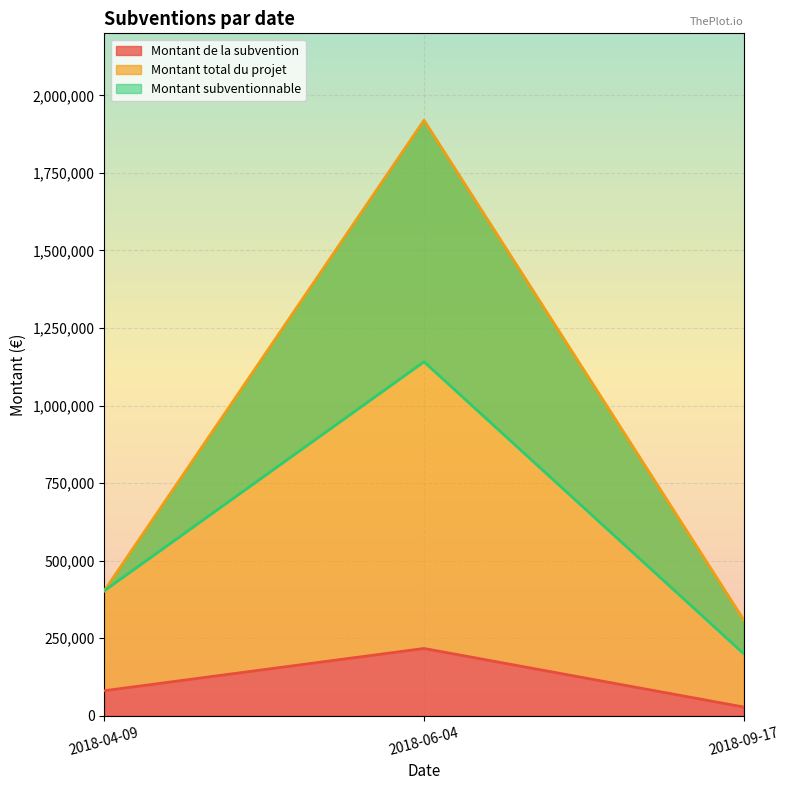

What are all the series names shown in the legend?

Montant de la subvention, Montant total du projet, Montant subventionnable